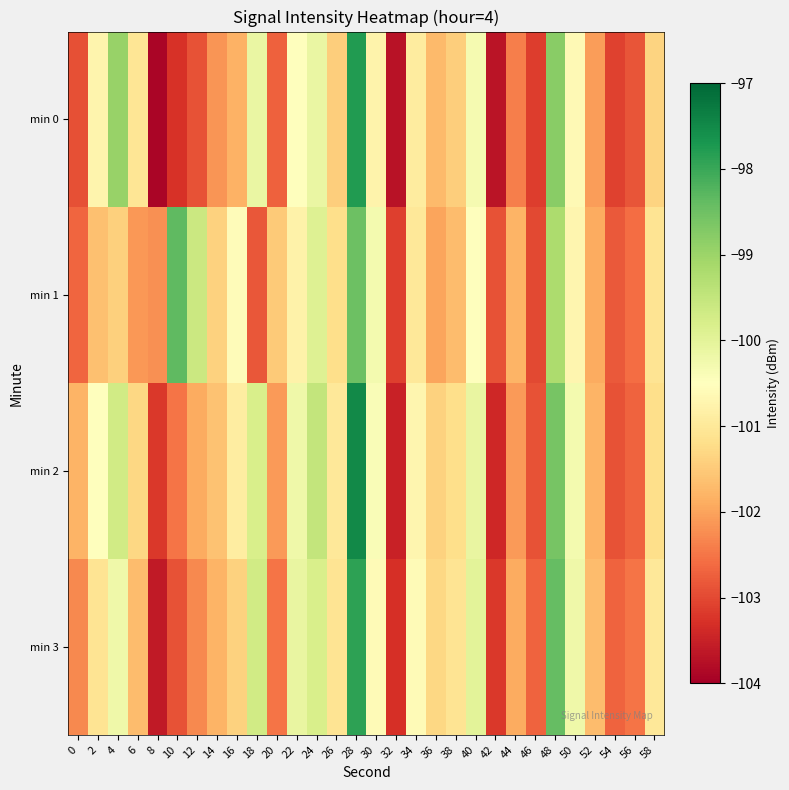

What is the total value across all series at 12?

-406.7